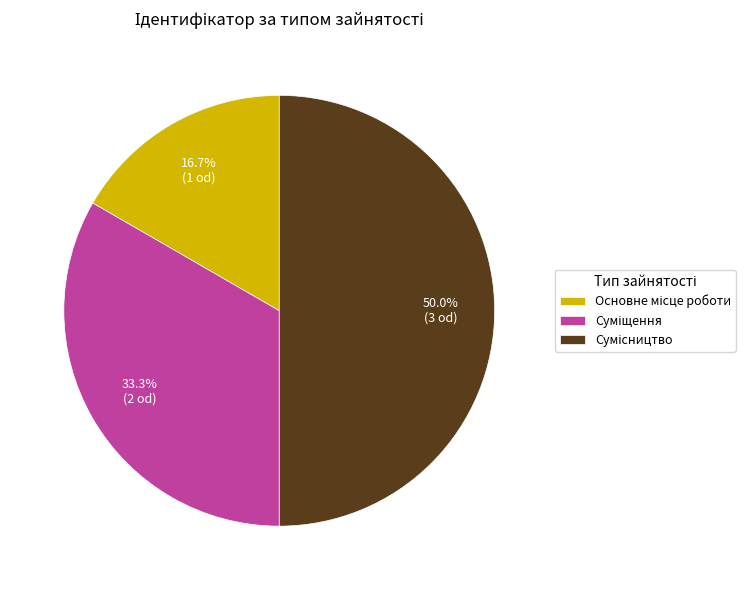

How many slices are in this pie chart?

3